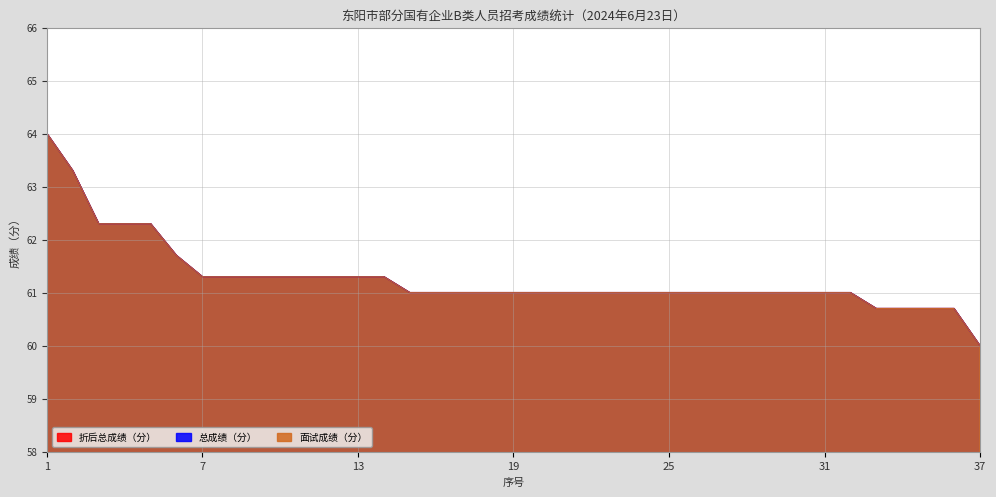

True or false: 折后总成绩（分） has a value of 21.8 at 35.

False